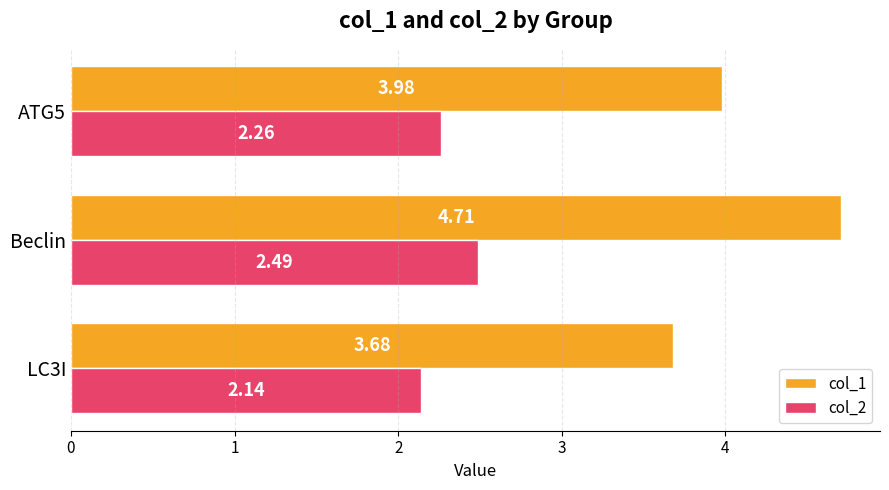

Which series changed the most between Beclin and ATG5?

col_1